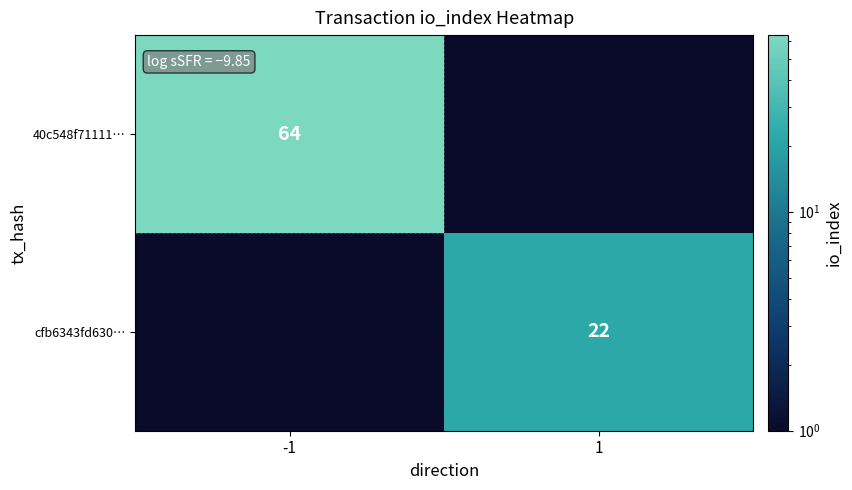

True or false: cfb6343fd630… has a value of 32.2 at 1.

False